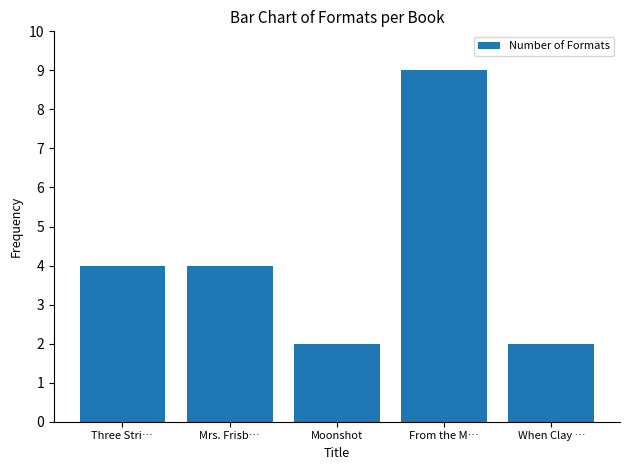

How many categories are shown in the chart?

5